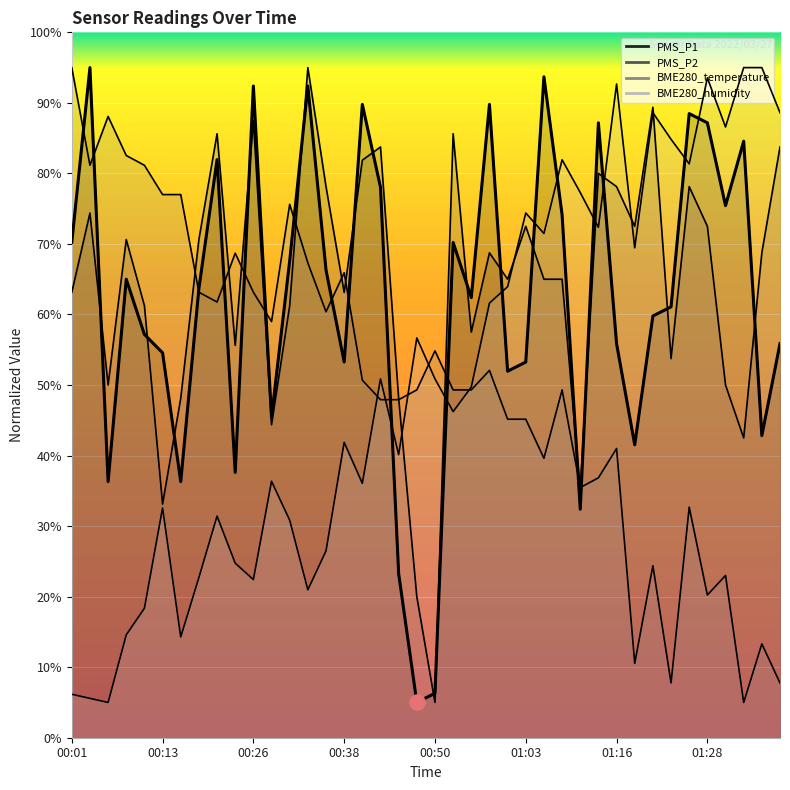

Which series contains the highest Y value?

PMS_P1